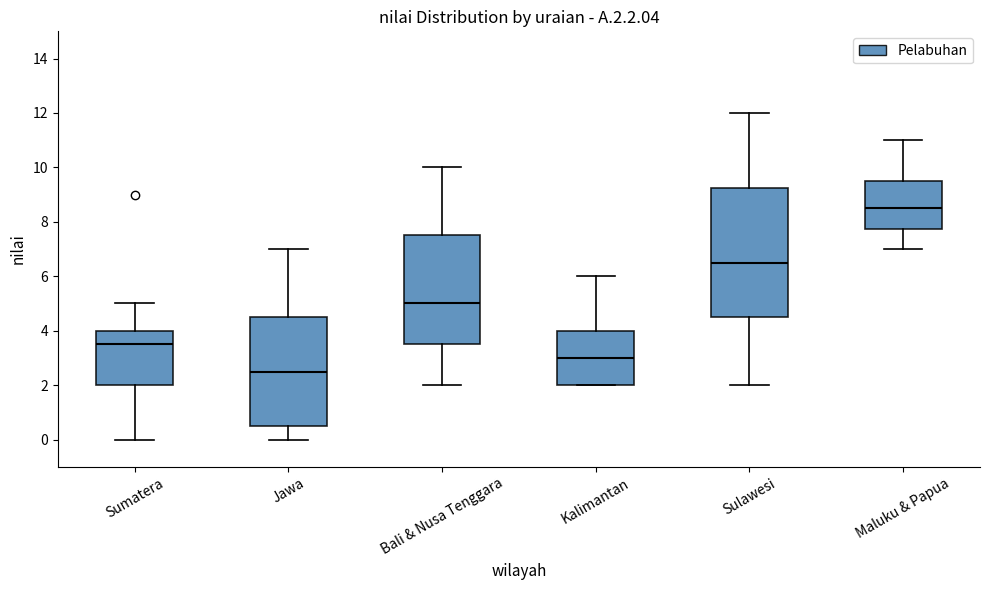

Where does the median line of the box for Bali & Nusa Tenggara sit on the y-axis? The values are not printed on the chart, so give them approximately, as read against the axis.

5.0